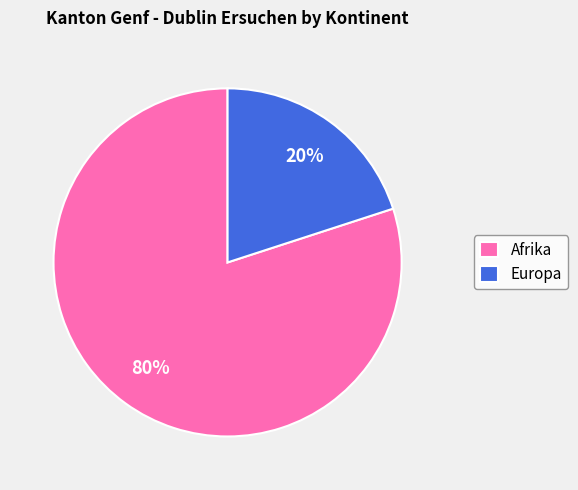

How many slices are in this pie chart?

2